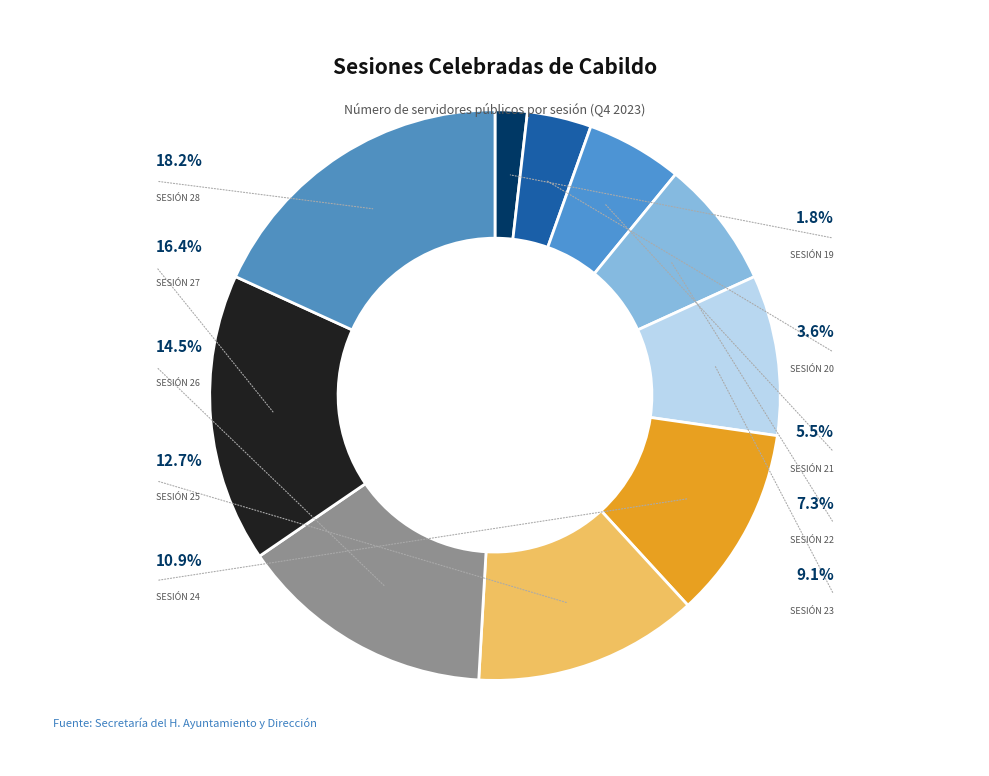

Which category has the smallest portion of the pie?

Sesión 19